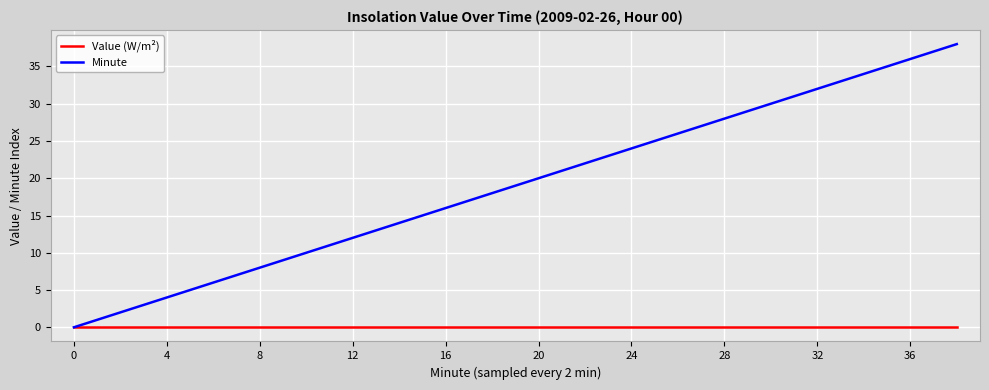

Which series has the largest total across all categories?

Minute